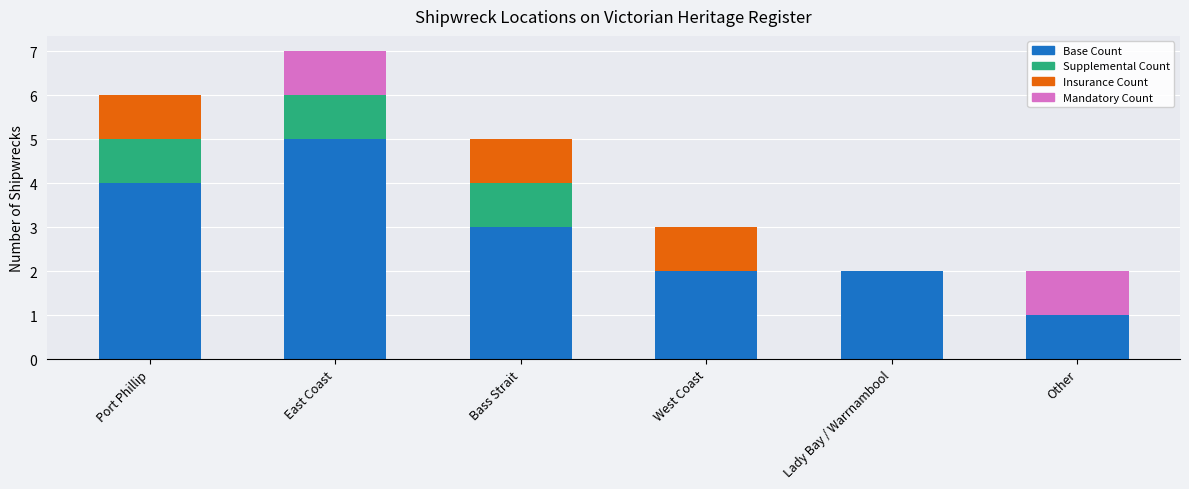

At which label does Base Count reach its peak?

East Coast